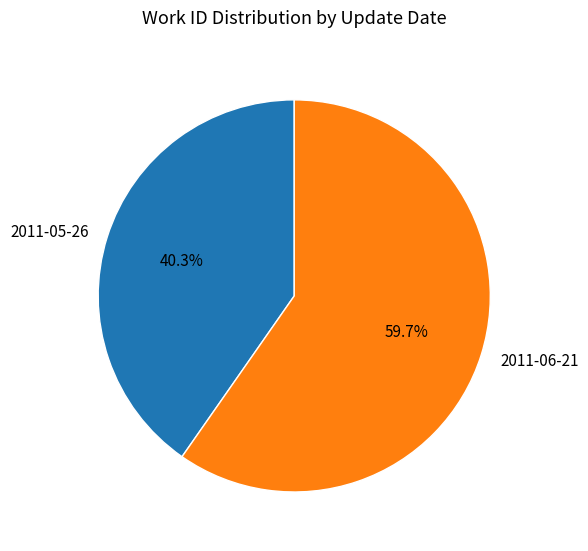

How much of the chart is everything except 2011-06-21?

40.3%